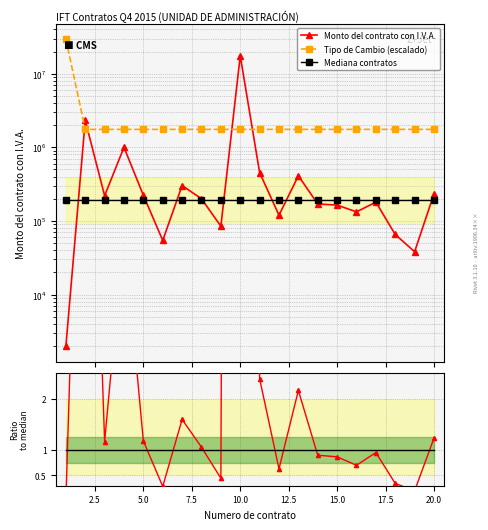

Reading right to left, transcribe all the data shown in this chart.

Monto del contrato con I.V.A.: 233740.0	38164.5	65435.5	180127.6	132849.0	164246.3	170185.0	410640.0	119705.0	454140.0	17544777.0	84772.8	200000.0	302923.5	54385.9	223102.6	1000000.0	220400.0	2317560.4	1973.8
Tipo de Cambio (escalado): 1754477.7	1754477.7	1754477.7	1754477.7	1754477.7	1754477.7	1754477.7	1754477.7	1754477.7	1754477.7	1754477.7	1754477.7	1754477.7	1754477.7	1754477.7	1754477.7	1754477.7	1754477.7	1754477.7	29574528.8
Mediana contratos: 190063.8	190063.8	190063.8	190063.8	190063.8	190063.8	190063.8	190063.8	190063.8	190063.8	190063.8	190063.8	190063.8	190063.8	190063.8	190063.8	190063.8	190063.8	190063.8	190063.8
Ratio to median: 1.0	1.0	1.0	1.0	1.0	1.0	1.0	1.0	1.0	1.0	1.0	1.0	1.0	1.0	1.0	1.0	1.0	1.0	1.0	1.0
Monto relativo: 1.2	0.2	0.3	0.9	0.7	0.9	0.9	2.2	0.6	2.4	92.3	0.4	1.1	1.6	0.3	1.2	5.3	1.2	12.2	0.0